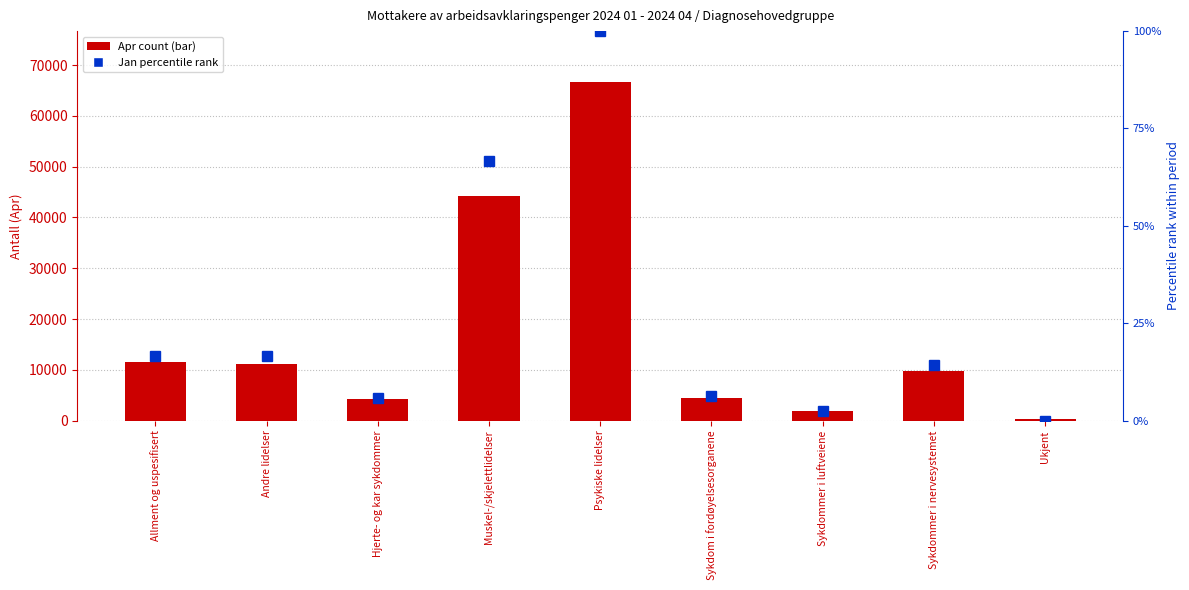

Reading left to right, what are all the values shown in this chart?

Apr count: Allment og uspesifisert=11514.0	Andre lidelser=11175.0	Hjerte- og kar sykdommer=4181.0	Muskel-/skjelettlidelser=44241.0	Psykiske lidelser=66690.0	Sykdom i fordøyelsesorganene=4504.0	Sykdommer i luftveiene=1965.0	Sykdommer i nervesystemet=9717.0	Ukjent=317.0
Jan (normalized rank): Allment og uspesifisert=16.7	Andre lidelser=16.7	Hjerte- og kar sykdommer=5.9	Muskel-/skjelettlidelser=66.6	Psykiske lidelser=100.0	Sykdom i fordøyelsesorganene=6.3	Sykdommer i luftveiene=2.4	Sykdommer i nervesystemet=14.2	Ukjent=0.0